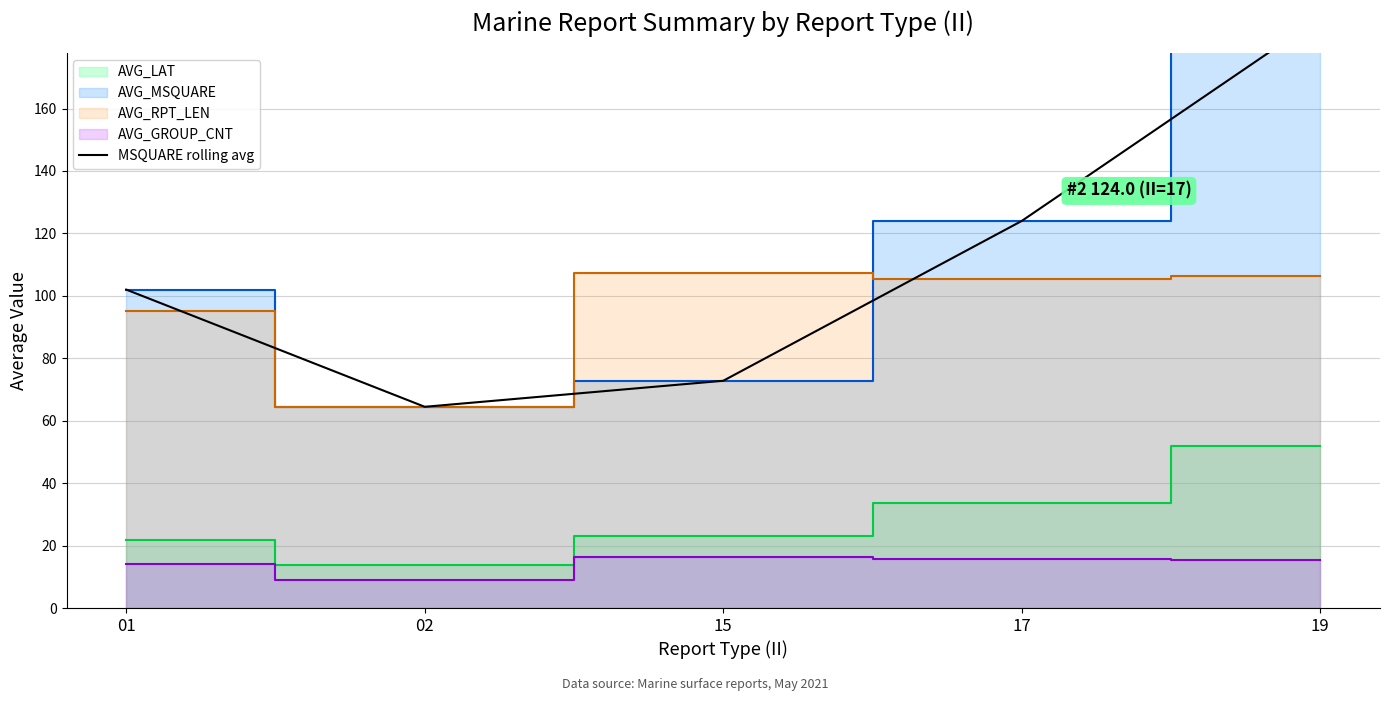

List the labels in order of value, largest first.

19, 17, 01, 15, 02